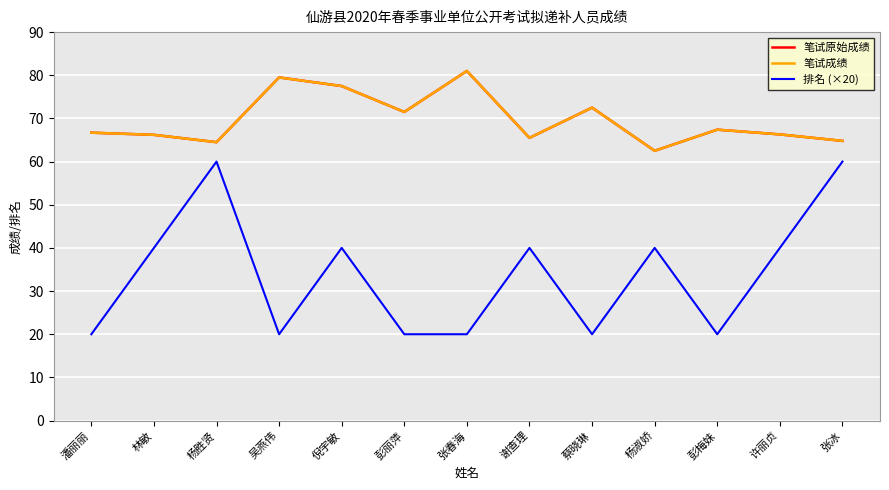

What value does the 笔试成绩 series have at 许丽贞?

66.3